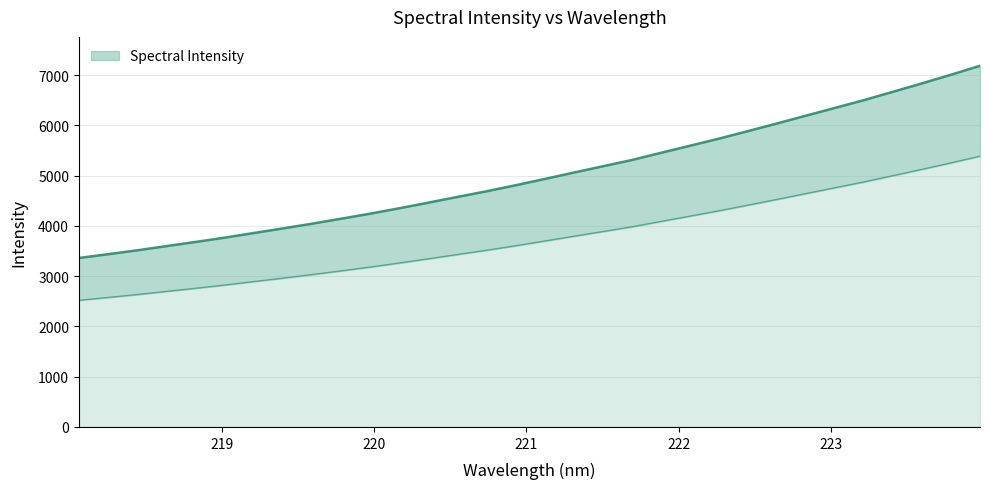

Rank the categories by value from lowest to highest.

218.0596, 218.2508, 218.442, 218.6332, 218.8244, 219.0156, 219.2067, 219.3979, 219.589, 219.7801, 219.9712, 220.1623, 220.3533, 220.5444, 220.7354, 220.9264, 221.1174, 221.3083, 221.4993, 221.6902, 221.8812, 222.0721, 222.263, 222.4538, 222.6447, 222.8355, 223.0264, 223.2172, 223.408, 223.5987, 223.7895, 223.9802